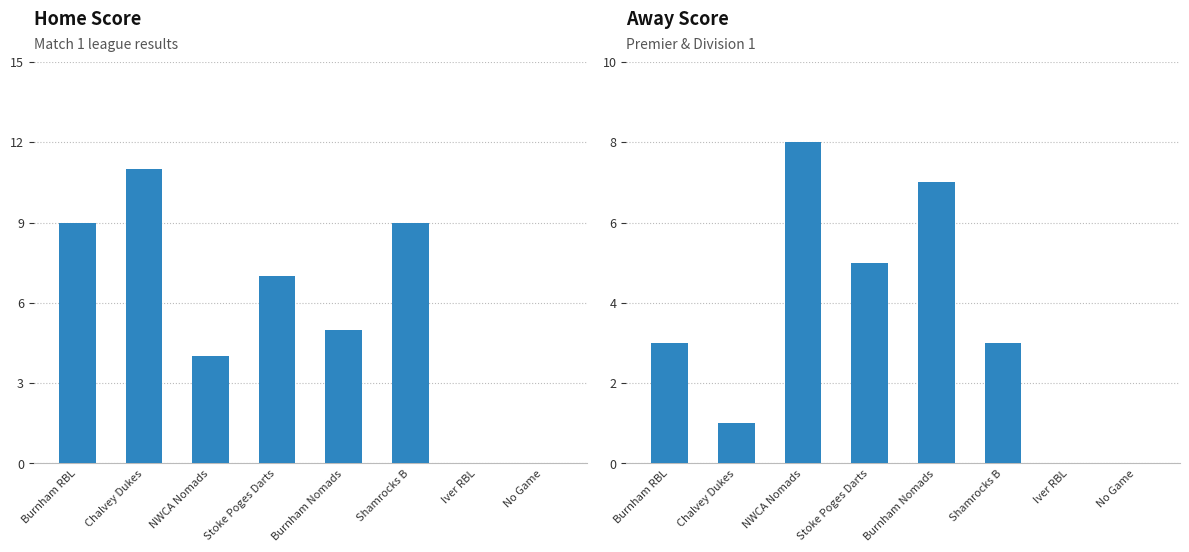

What are all the series names shown in the legend?

Home Score, Away Score